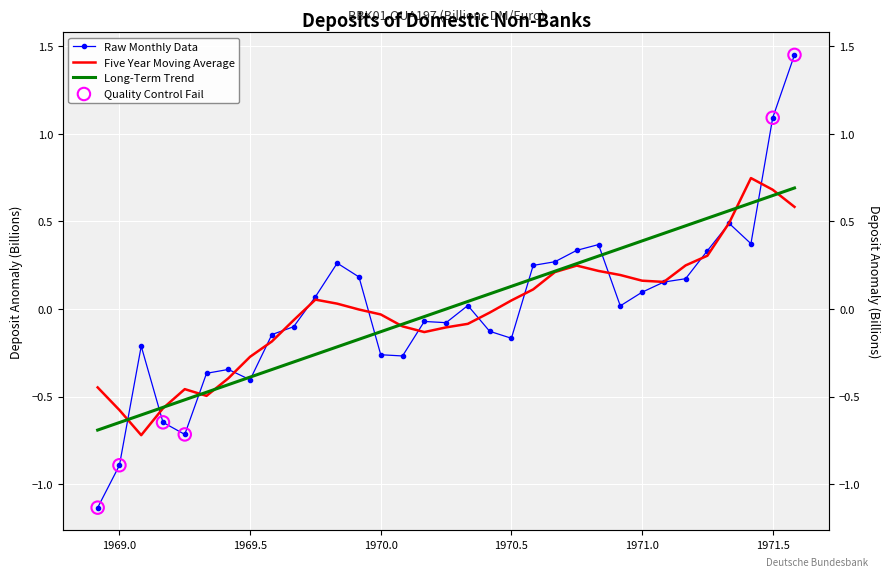

Which has a higher value, 1971-07 or 1970-05?

1971-07